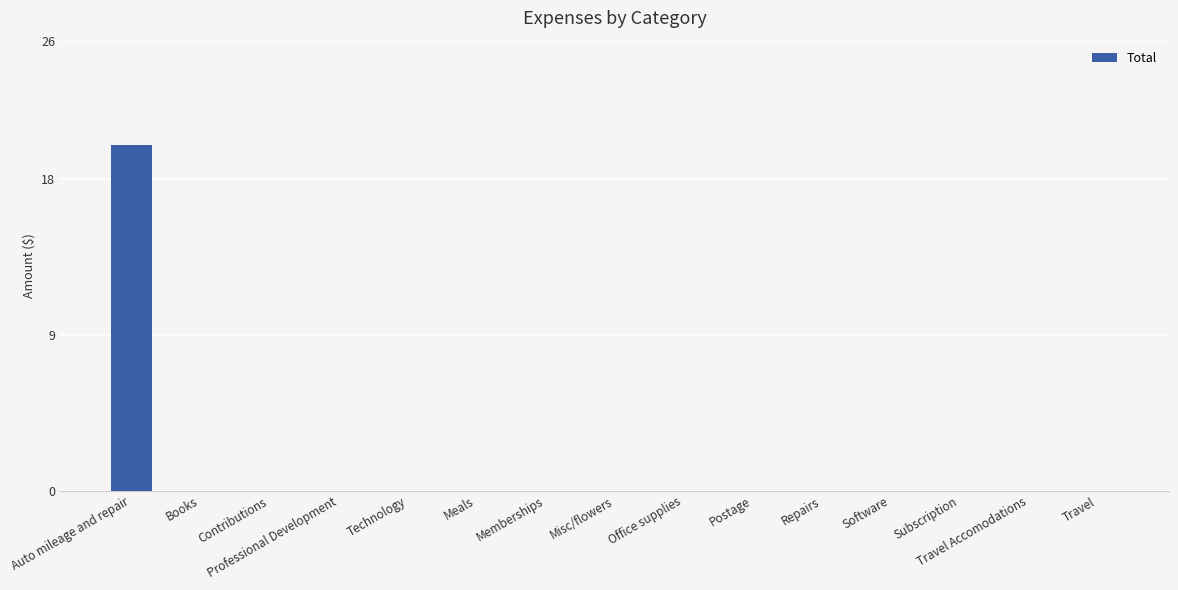

Is it true that the value at Misc/flowers is 10?

False